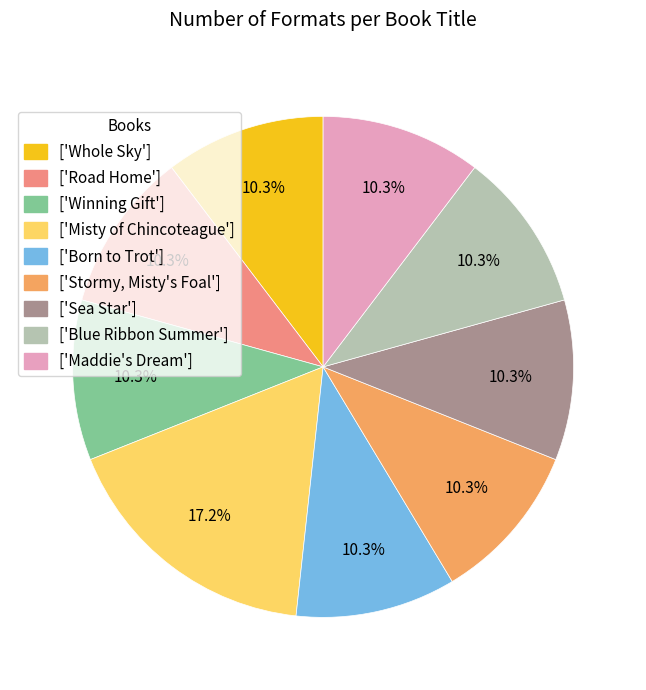

Does any single category account for the majority?

No